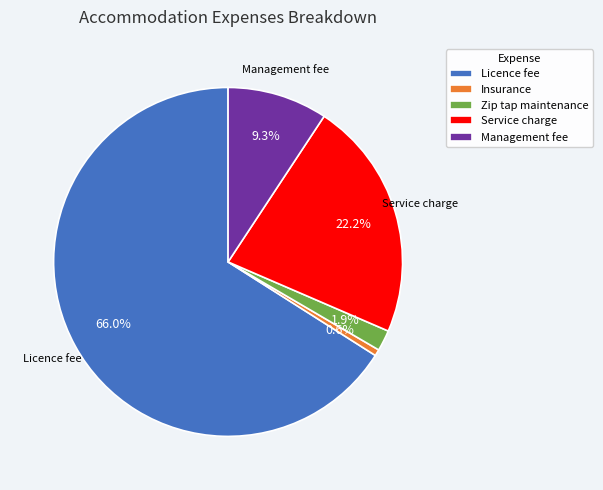

To the nearest percent, what is the average slice percentage?

20%